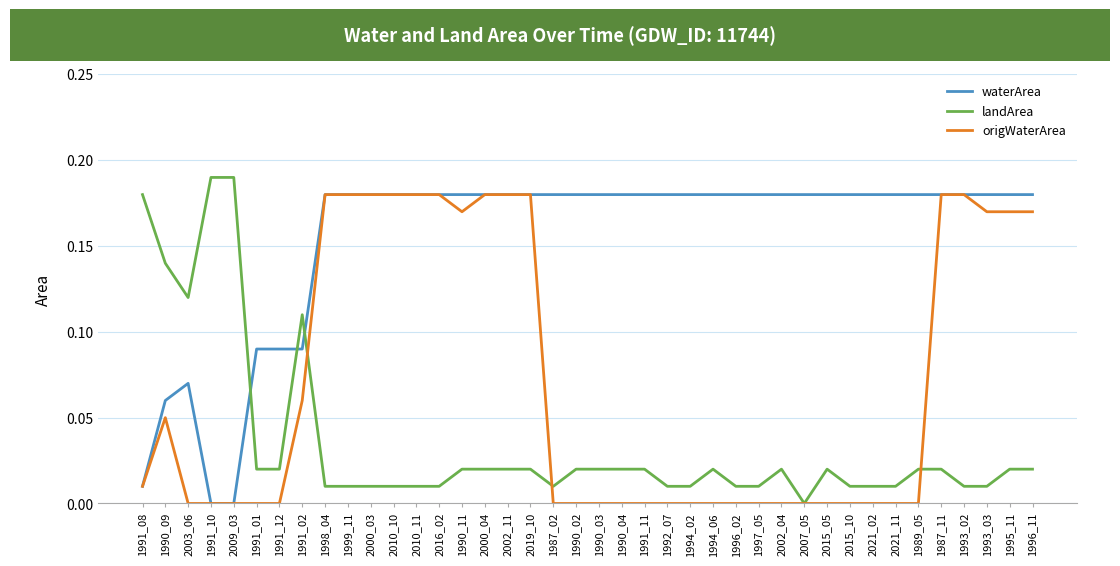

True or false: landArea and waterArea cross at least once.

True